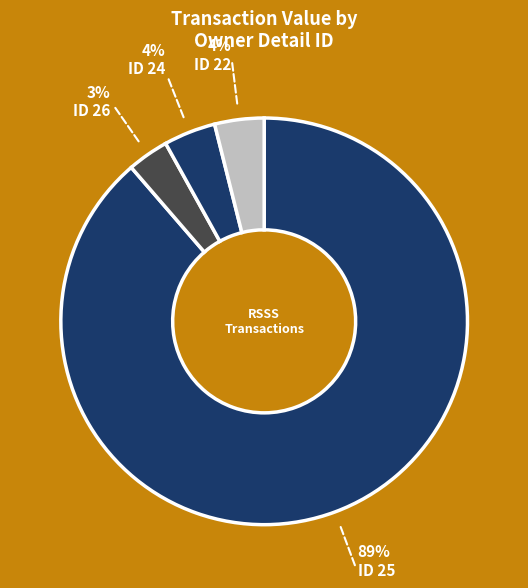

How many segments does this pie chart have?

4